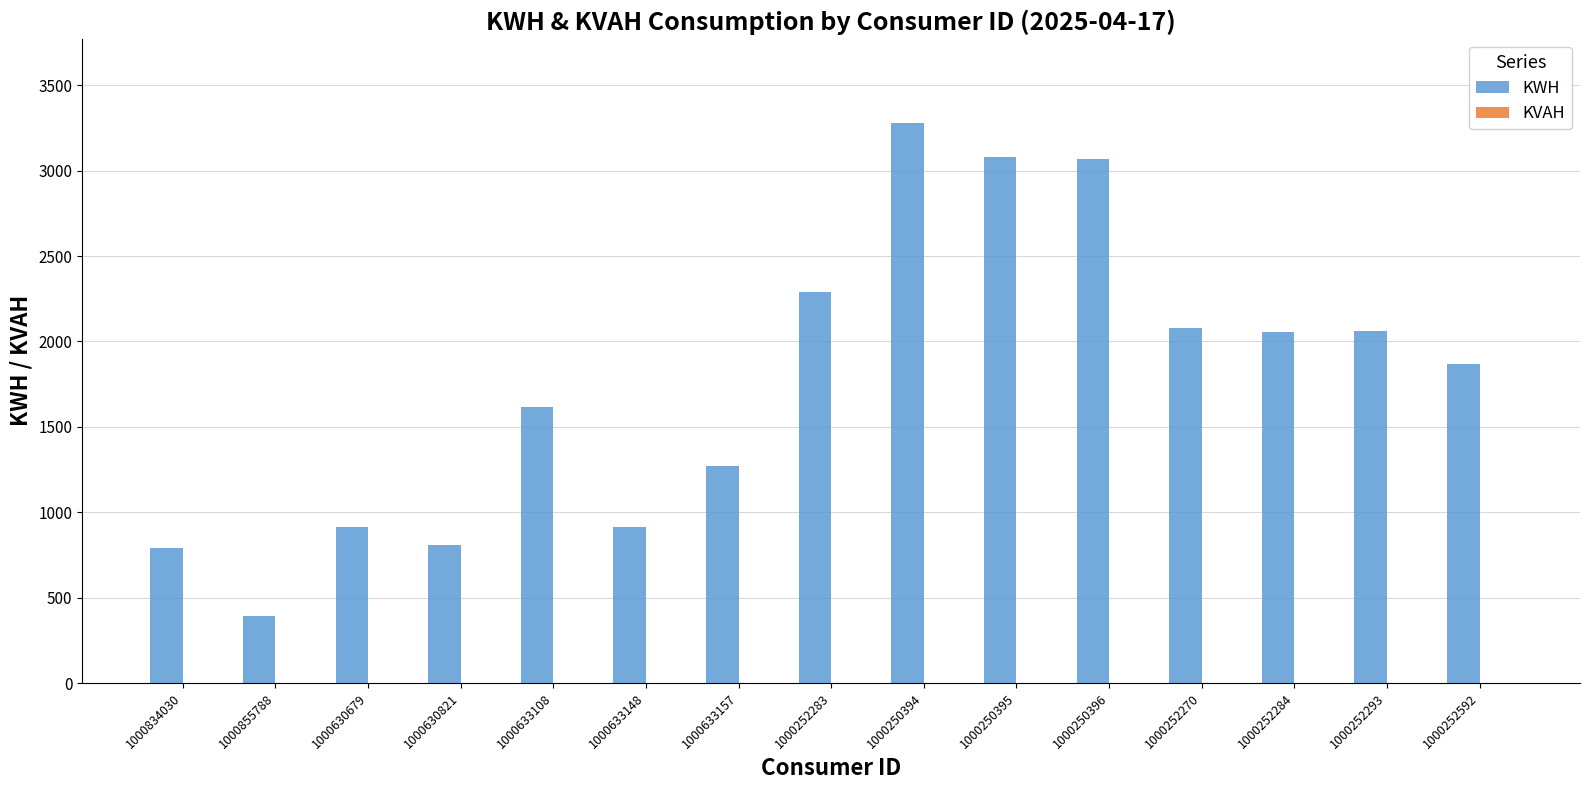

How many bars are there in total?

15